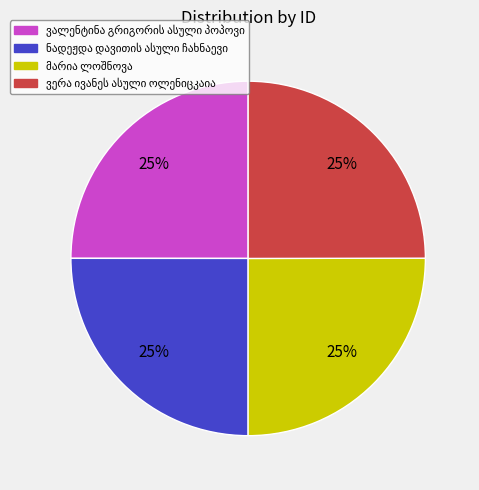

Is there any slice that represents more than half of the pie?

No